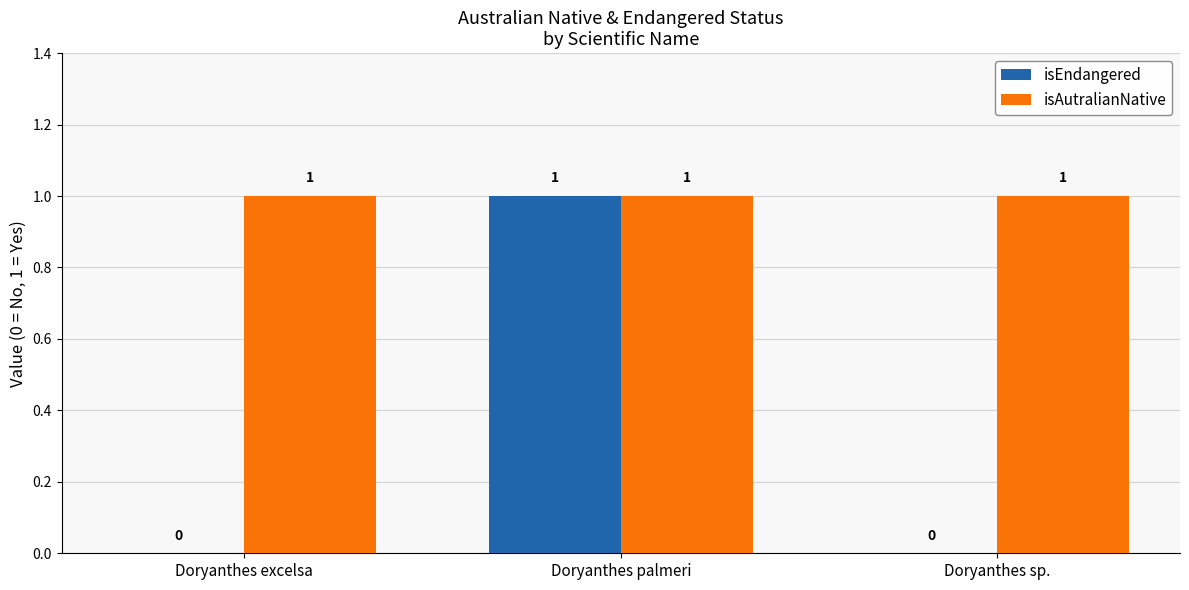

How many isEndangered values are between 0 and 1?

3